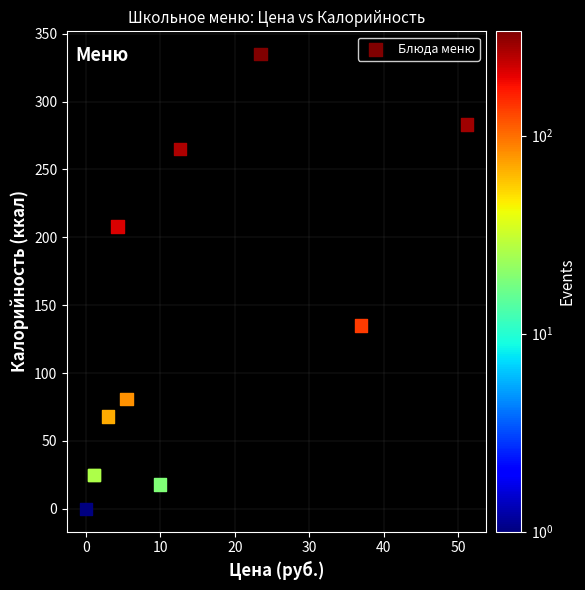

What Y value in the scatter plot is closest to 167?

135